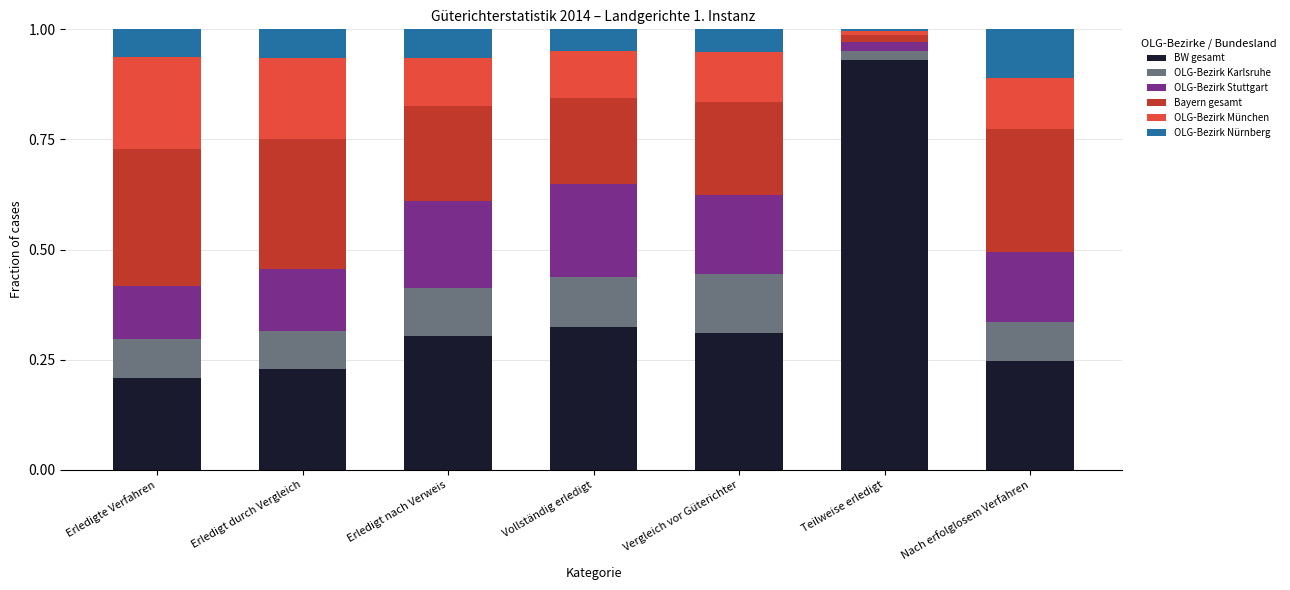

What is the total value across all series at Nach erfolglosem Verfahren?

1.0